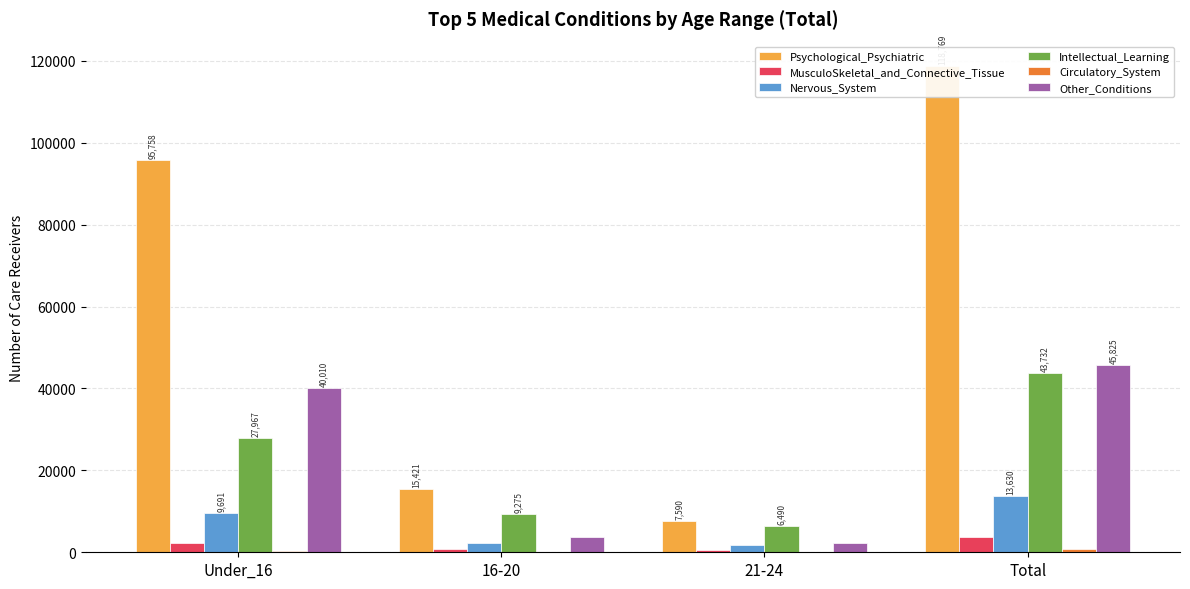

What is the total value across all series at Total?

226484